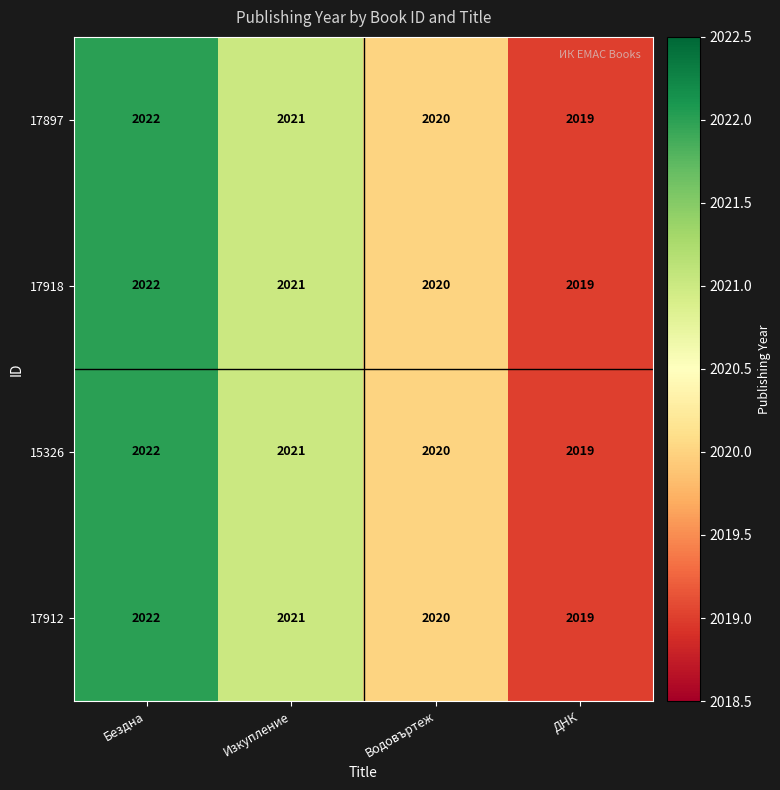

Reading left to right, list all the values displayed in this chart.

17897: Бездна=2022	Изкупление=2021	Водовъртеж=2020	ДНК=2019
17918: Бездна=2022	Изкупление=2021	Водовъртеж=2020	ДНК=2019
15326: Бездна=2022	Изкупление=2021	Водовъртеж=2020	ДНК=2019
17912: Бездна=2022	Изкупление=2021	Водовъртеж=2020	ДНК=2019